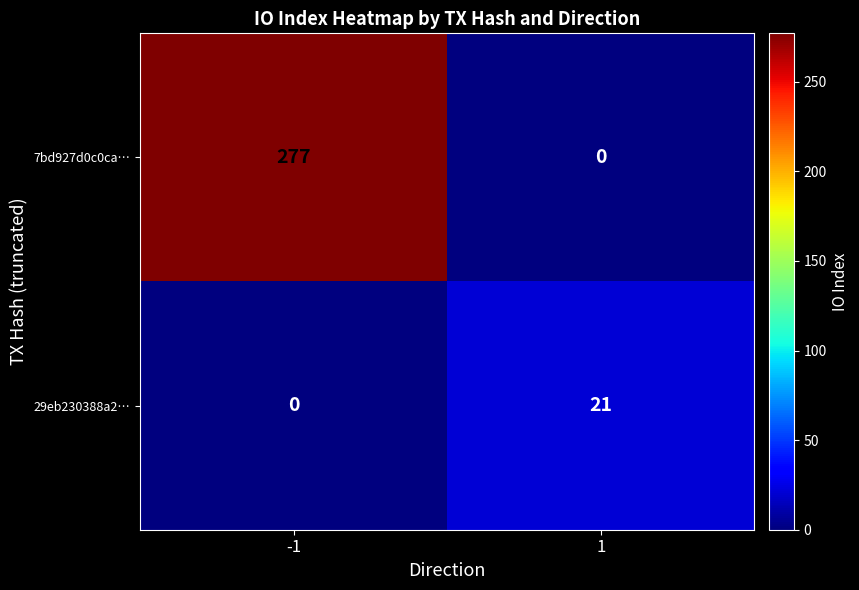

What is the total value across all series at 1?

21